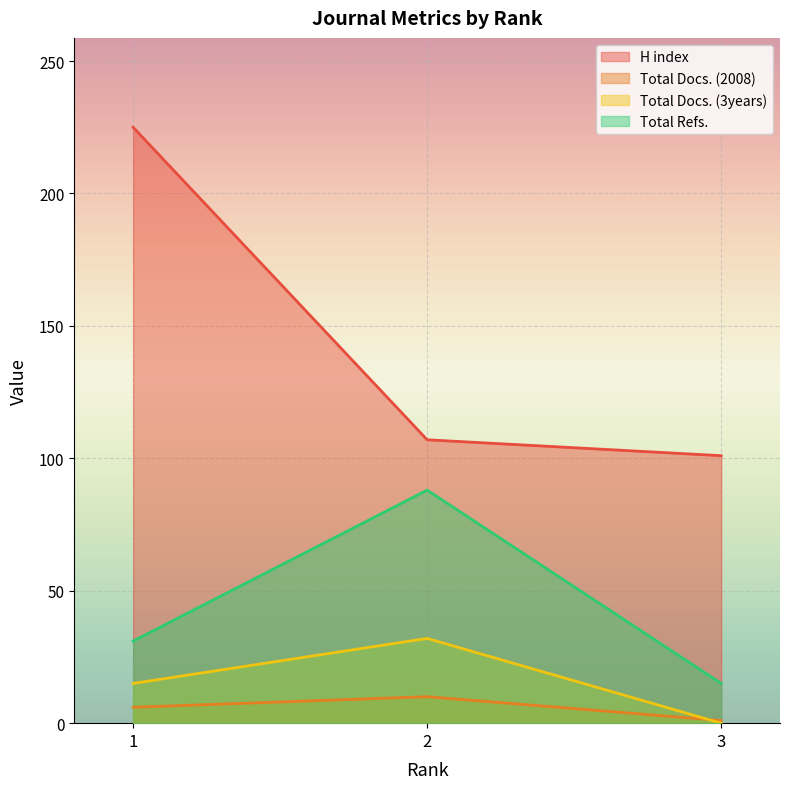

How many series are shown in this chart?

4